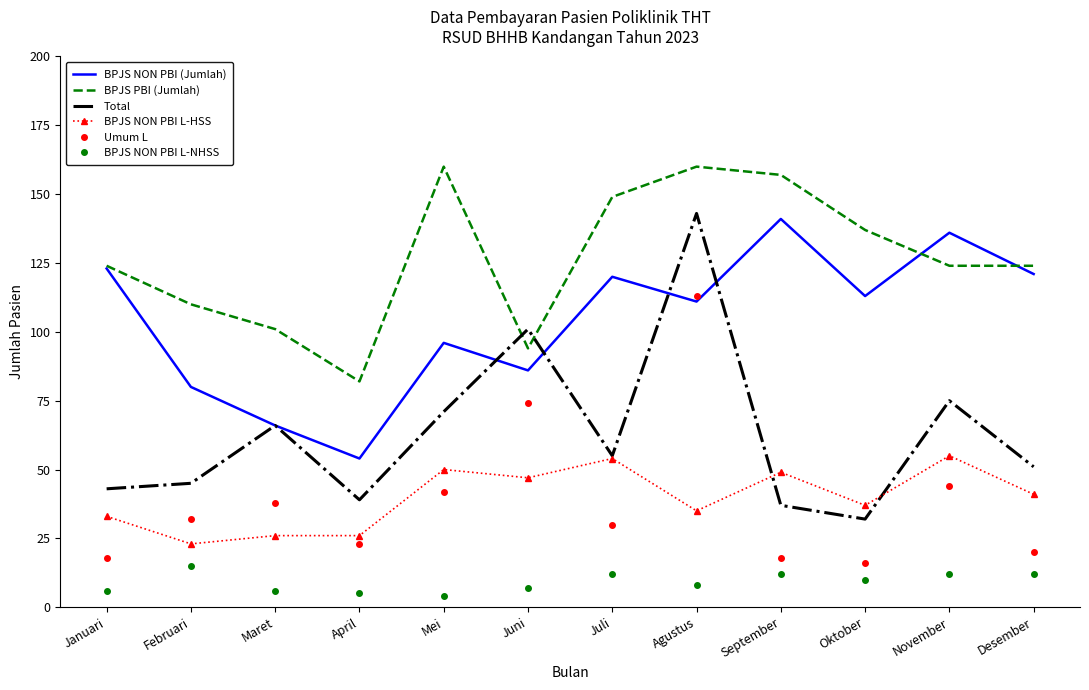

Reading left to right, what are all the values shown in this chart?

BPJS NON PBI (Jumlah): Januari=123	Februari=80	Maret=66	April=54	Mei=96	Juni=86	Juli=120	Agustus=111	September=141	Oktober=113	November=136	Desember=121
BPJS PBI (Jumlah): Januari=124	Februari=110	Maret=101	April=82	Mei=160	Juni=94	Juli=149	Agustus=160	September=157	Oktober=137	November=124	Desember=124
Total: Januari=43	Februari=45	Maret=66	April=39	Mei=71	Juni=101	Juli=55	Agustus=143	September=37	Oktober=32	November=75	Desember=51
BPJS NON PBI L-HSS: Januari=33	Februari=23	Maret=26	April=26	Mei=50	Juni=47	Juli=54	Agustus=35	September=49	Oktober=37	November=55	Desember=41
Umum L: Januari=18	Februari=32	Maret=38	April=23	Mei=42	Juni=74	Juli=30	Agustus=113	September=18	Oktober=16	November=44	Desember=20
BPJS NON PBI L-NHSS: Januari=6	Februari=15	Maret=6	April=5	Mei=4	Juni=7	Juli=12	Agustus=8	September=12	Oktober=10	November=12	Desember=12